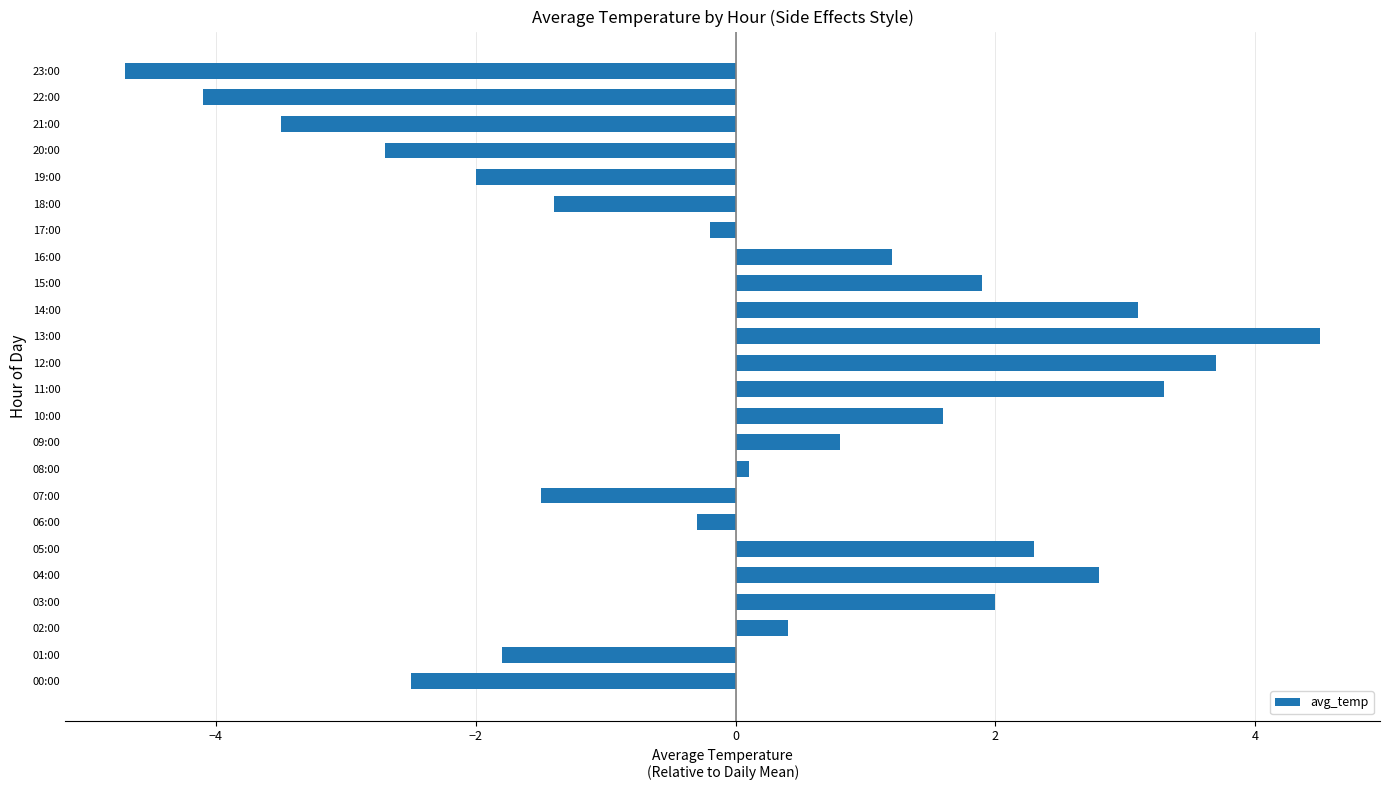

What is the maximum value shown in the chart?

4.5